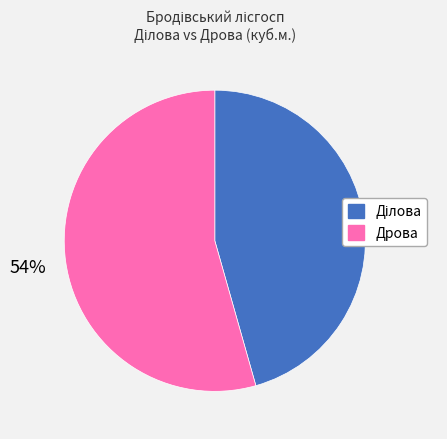

Which category has the biggest portion of the pie?

Дрова